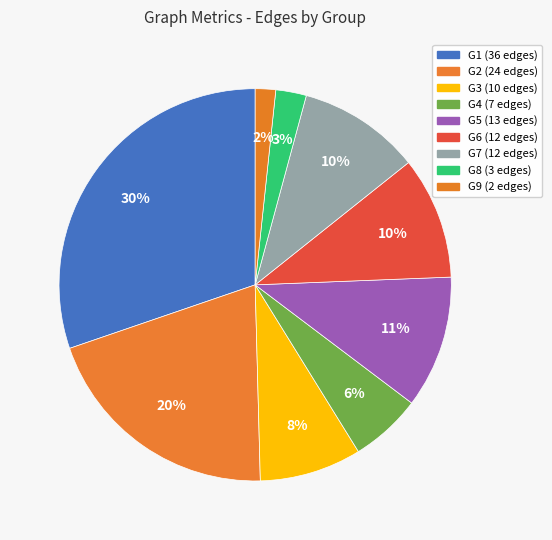

Is there a majority slice in this chart?

No